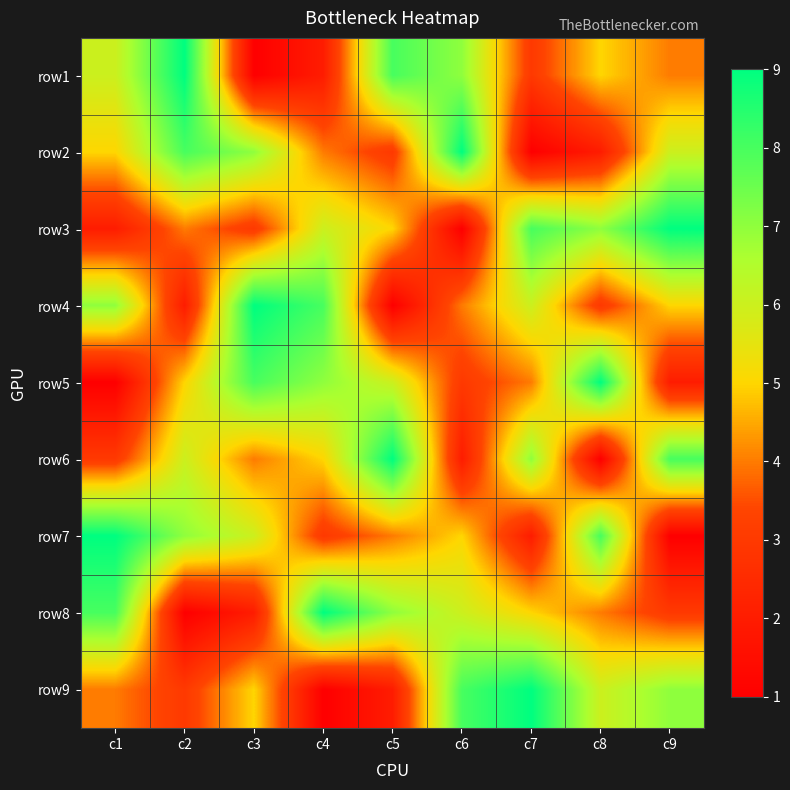

At c4, list the series in order from smallest to largest.

row9, row1, row7, row2, row6, row3, row5, row4, row8